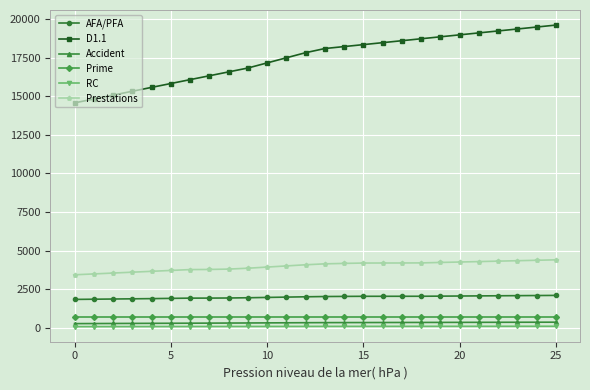

What is the maximum value shown in the chart?

19619.2